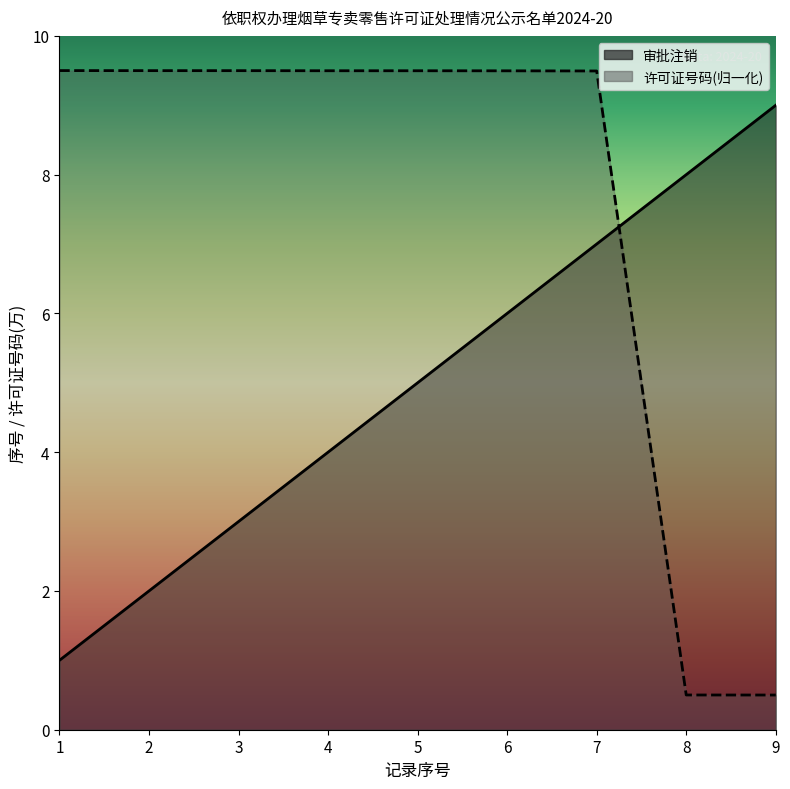

Between 7 and 4, which is larger?

7